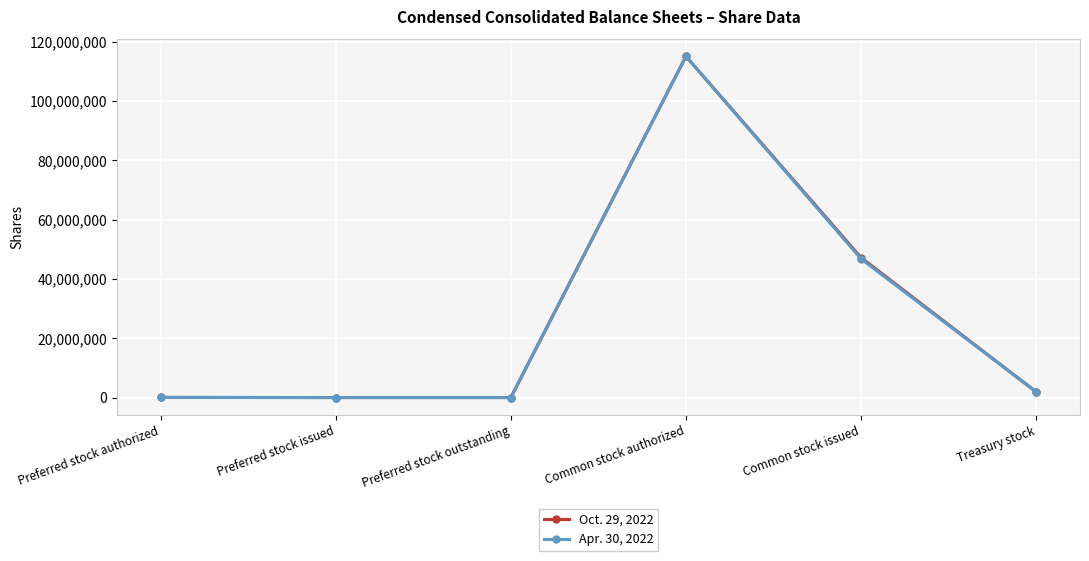

What is the sum of the Apr. 30, 2022 values at Common stock issued and Preferred stock issued?

46733544